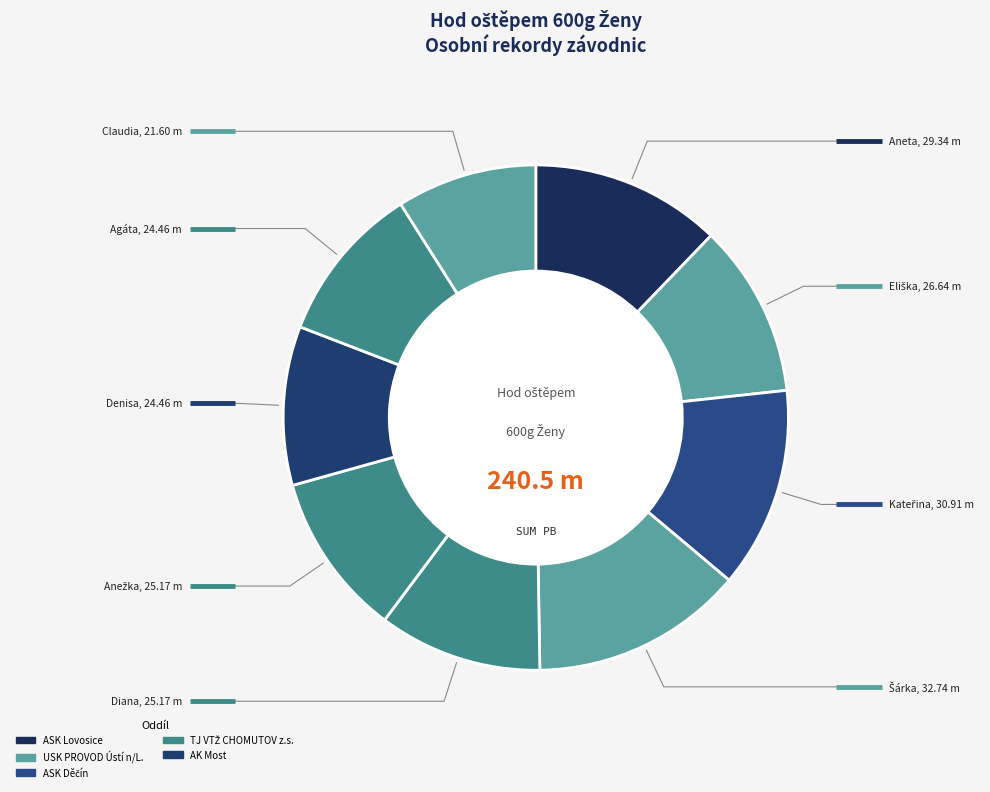

Which has a higher value, Smržová Aneta or Horníková Kateřina?

Horníková Kateřina